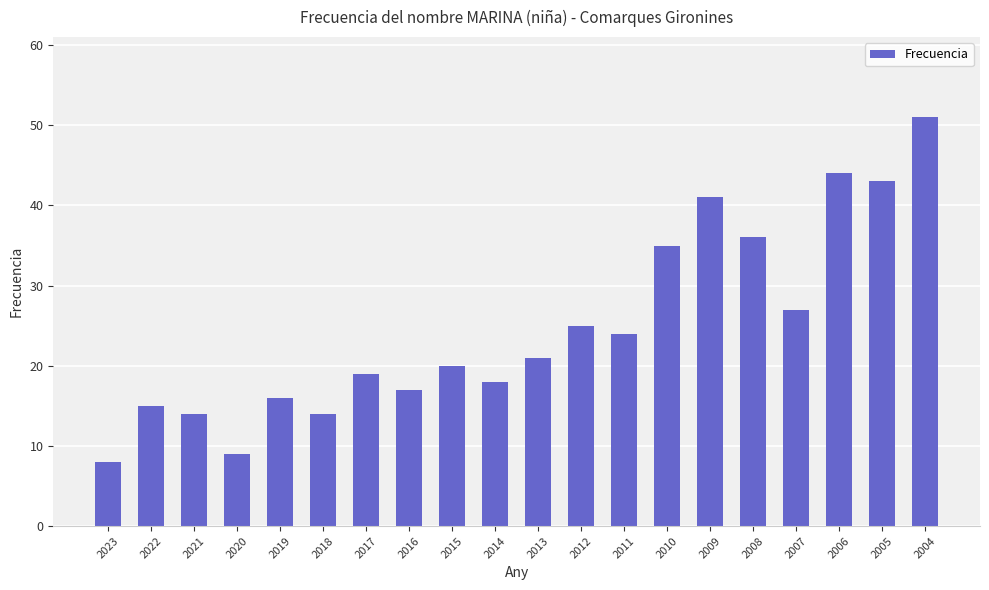

What is the difference between the values at 2020 and 2010?

26